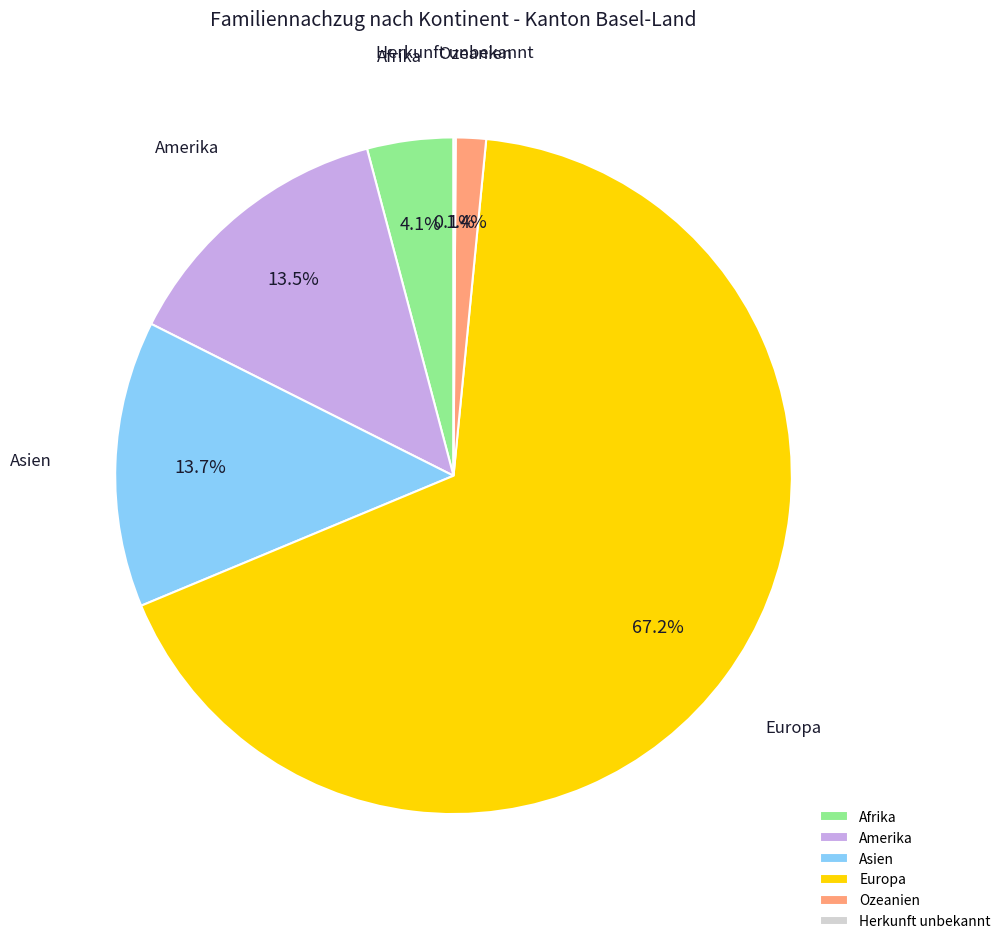

Does Amerika represent more than half of the total?

No